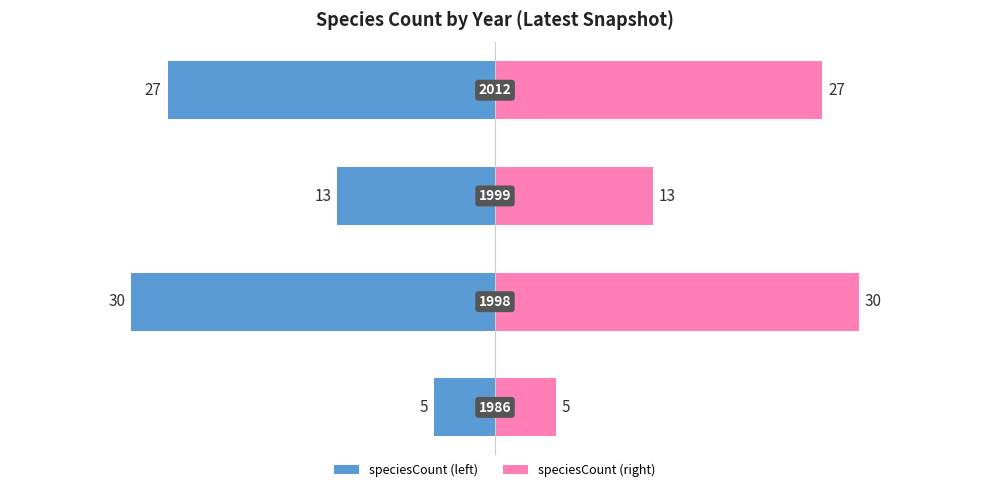

What is the maximum value for Year (right)?

30